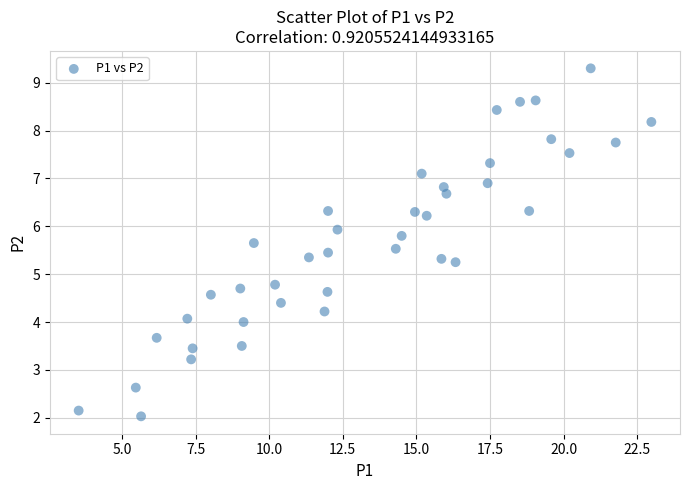

What is the range of X values (max minus min)?

19.4